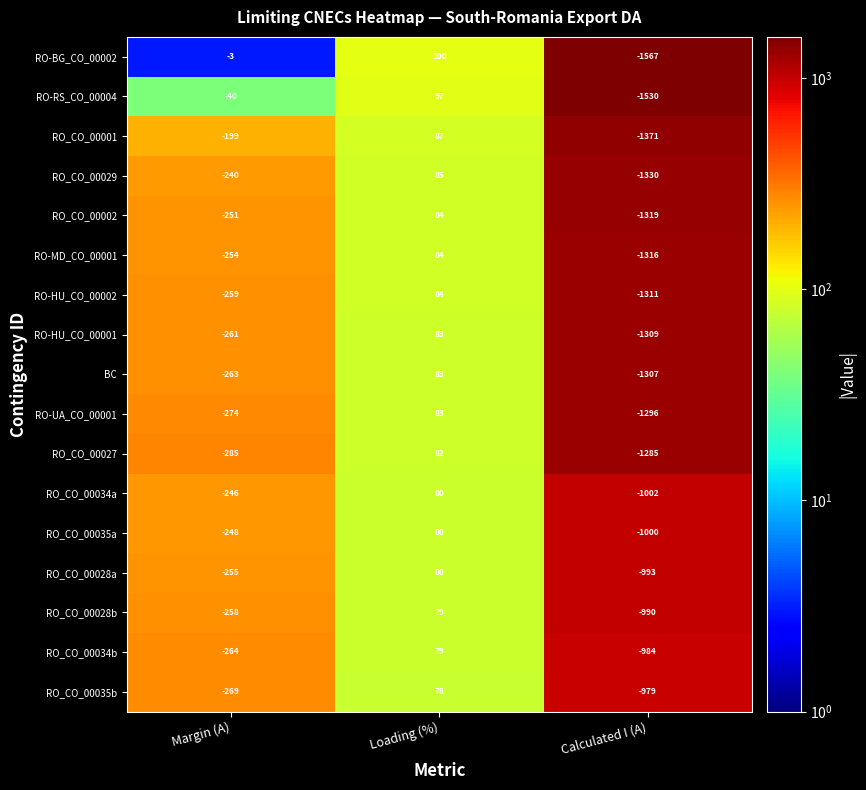

At which label does RO_CO_00035a reach its minimum?

Calculated I (A)